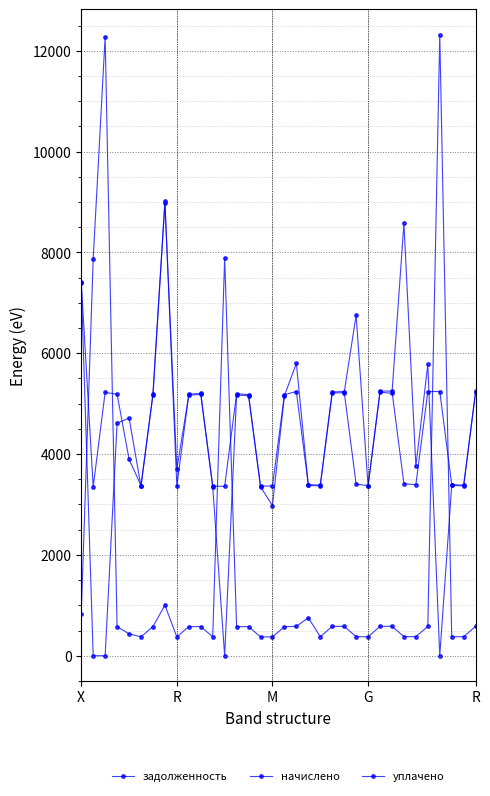

List the series in order of their peak value, lowest first.

уплачено, начислено, задолженность